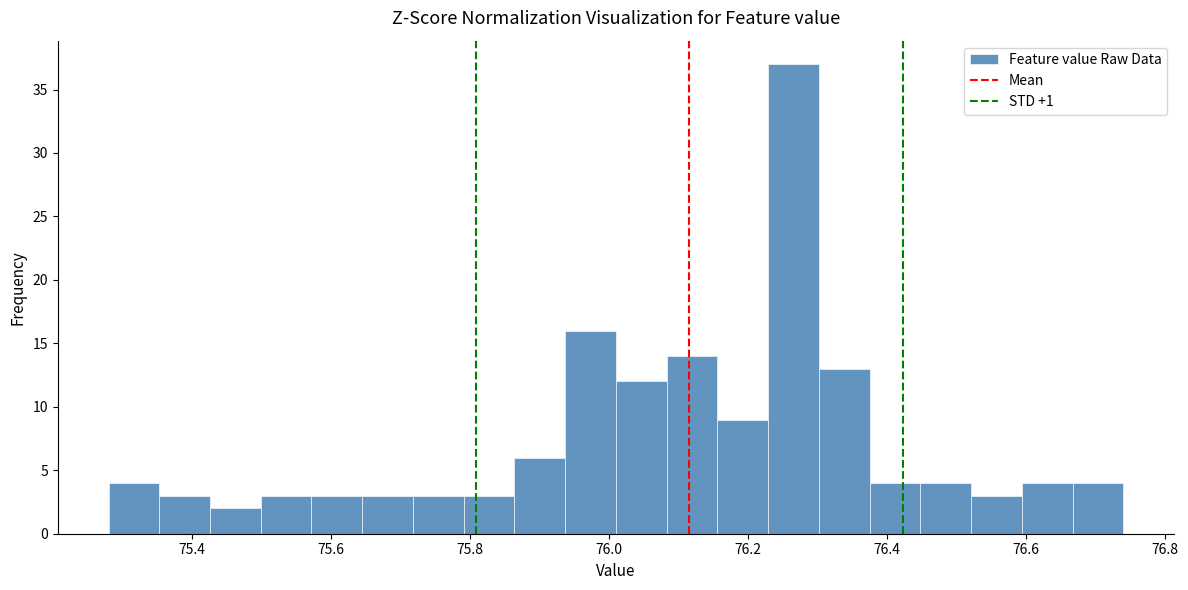

Around what value on the x-axis is the tallest bar? Give the approximate position of its centre, as read against the axis.

76.26